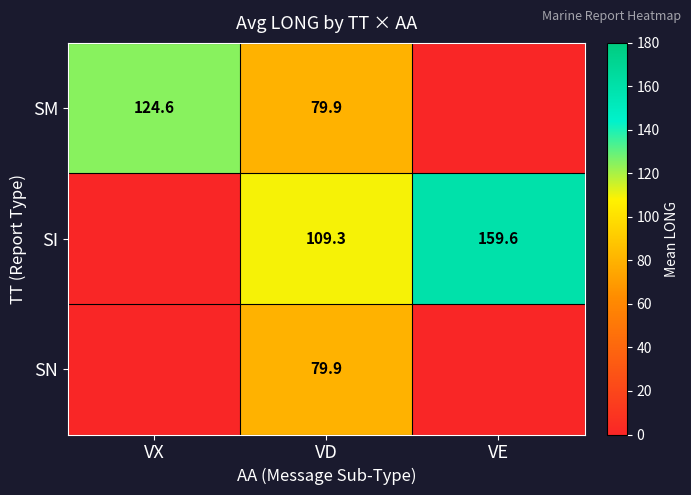

The value of SI at VE is 250.6. True or false?

False